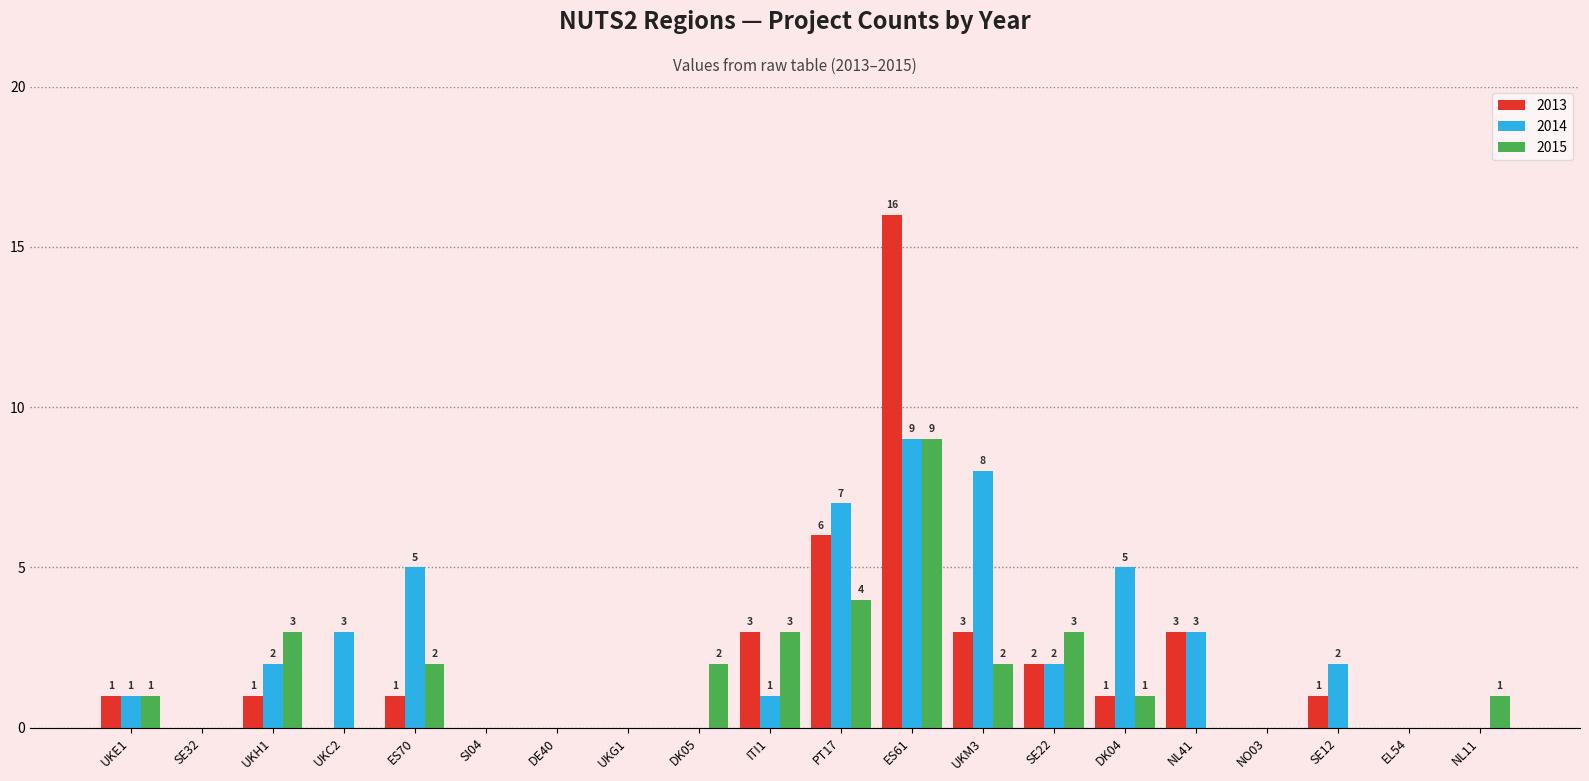

Is the value of 2015 at UKH1 greater than the value of 2013 at NO03?

Yes